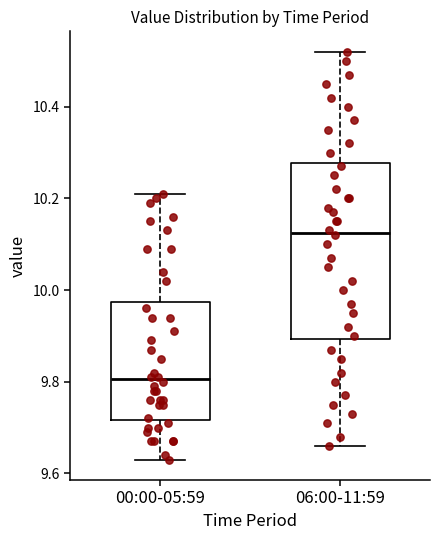

Which box's median line is the highest?

06:00-11:59